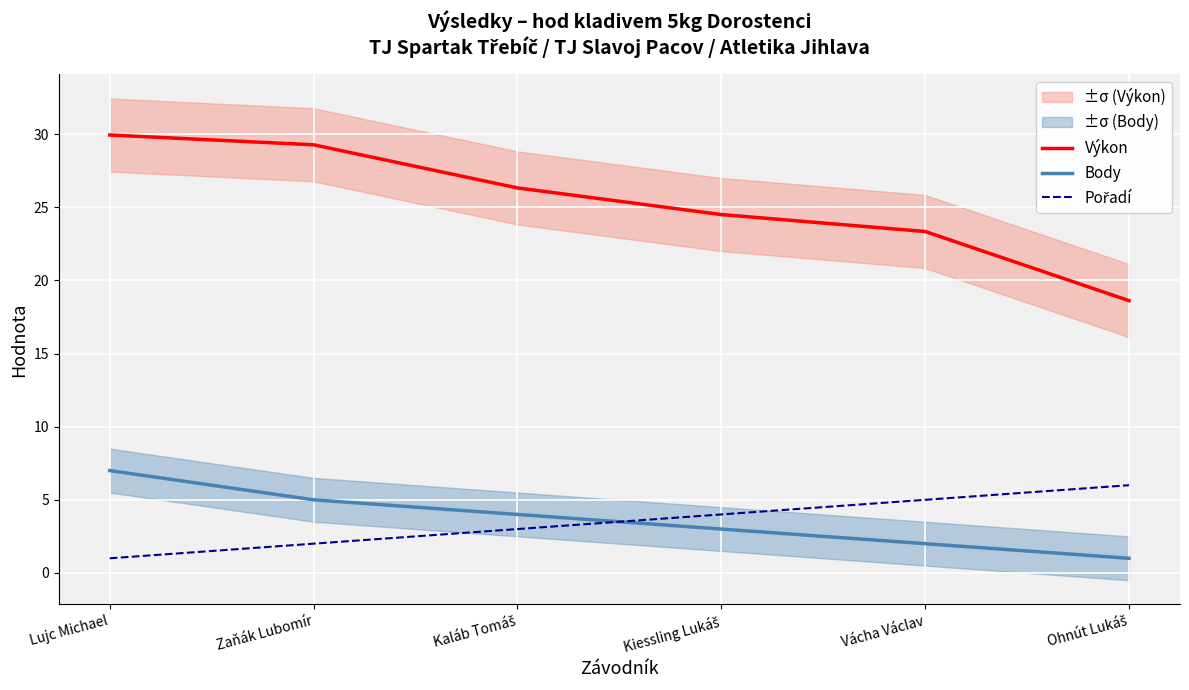

Which series ends up on top after the final intersection of Body and Pořadí?

Pořadí